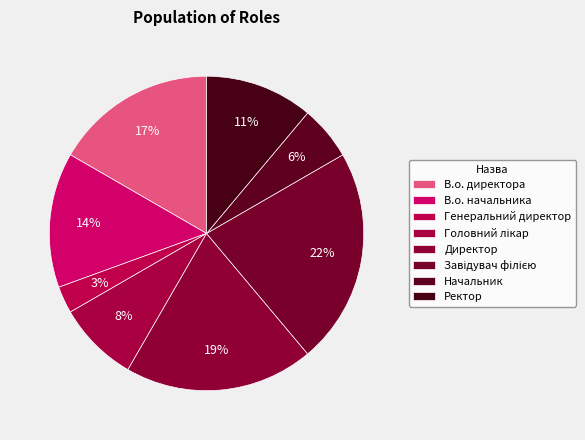

The В.о. директора slice represents 17% of the pie. True or false?

True